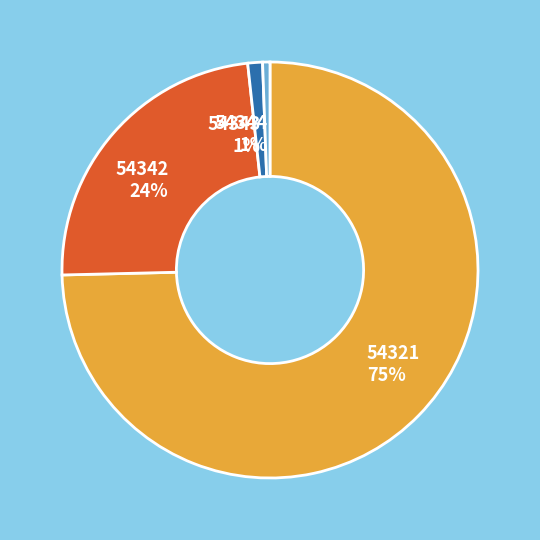

How many slices are in this pie chart?

4